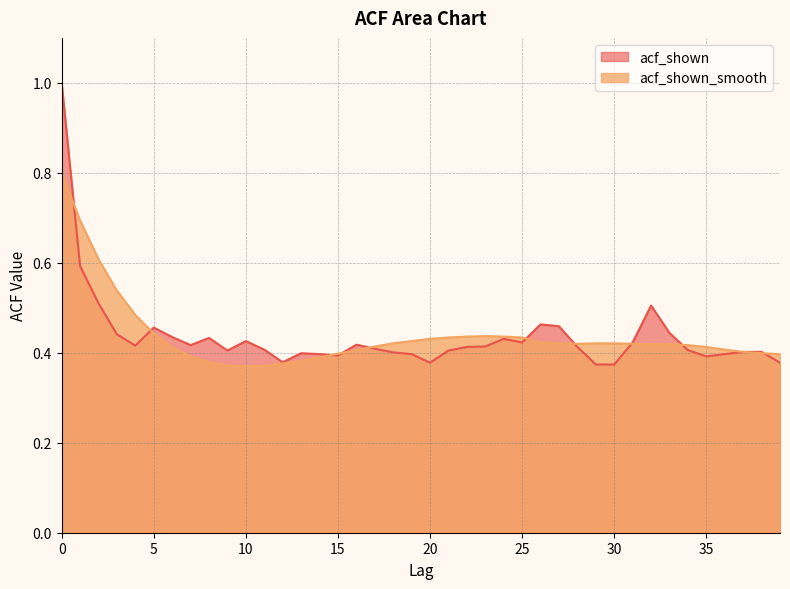

Reading right to left, what are all the values shown in this chart?

acf_shown: 39=0.4	38=0.4	37=0.4	36=0.4	35=0.4	34=0.4	33=0.4	32=0.5	31=0.4	30=0.4	29=0.4	28=0.4	27=0.5	26=0.5	25=0.4	24=0.4	23=0.4	22=0.4	21=0.4	20=0.4	19=0.4	18=0.4	17=0.4	16=0.4	15=0.4	14=0.4	13=0.4	12=0.4	11=0.4	10=0.4	9=0.4	8=0.4	7=0.4	6=0.4	5=0.5	4=0.4	3=0.4	2=0.5	1=0.6	0=1.0
acf_shown_smooth: 39=0.4	38=0.4	37=0.4	36=0.4	35=0.4	34=0.4	33=0.4	32=0.4	31=0.4	30=0.4	29=0.4	28=0.4	27=0.4	26=0.4	25=0.4	24=0.4	23=0.4	22=0.4	21=0.4	20=0.4	19=0.4	18=0.4	17=0.4	16=0.4	15=0.4	14=0.4	13=0.4	12=0.4	11=0.4	10=0.4	9=0.4	8=0.4	7=0.4	6=0.4	5=0.4	4=0.5	3=0.5	2=0.6	1=0.7	0=0.8